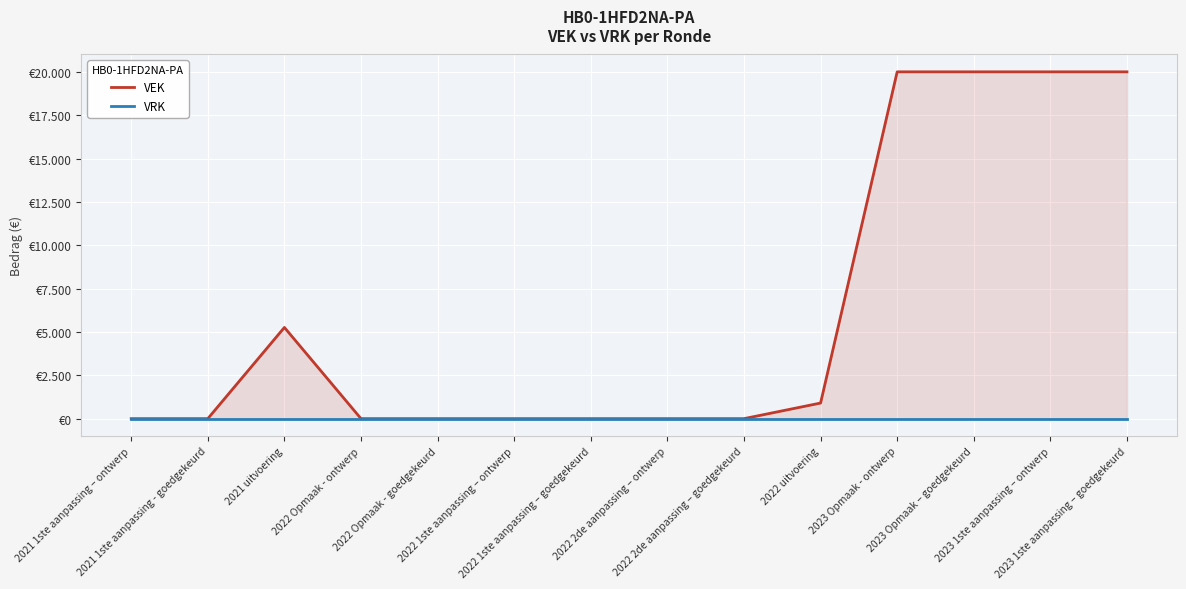

What is the label of the 8th point from the right?

2022 1ste aanpassing – goedgekeurd